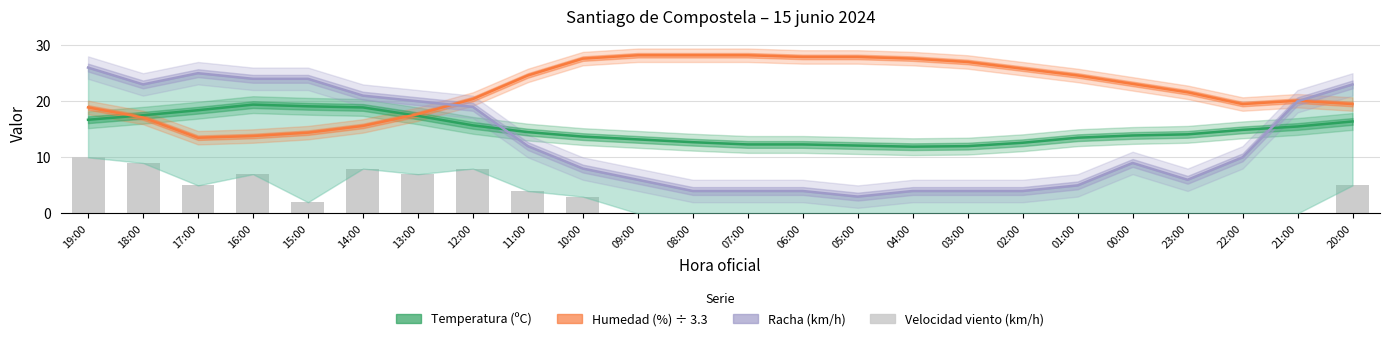

Reading right to left, transcribe all the data shown in this chart.

Temperatura (ºC): 20:00=16.4	21:00=15.5	22:00=14.9	23:00=14.1	00:00=13.9	01:00=13.5	02:00=12.6	03:00=12.0	04:00=11.9	05:00=12.1	06:00=12.3	07:00=12.3	08:00=12.7	09:00=13.2	10:00=13.7	11:00=14.5	12:00=15.7	13:00=17.4	14:00=18.9	15:00=19.1	16:00=19.4	17:00=18.4	18:00=17.5	19:00=16.7
Humedad (%) ÷ 3.3: 20:00=19.5	21:00=20.1	22:00=19.5	23:00=21.6	00:00=23.1	01:00=24.6	02:00=25.8	03:00=27.0	04:00=27.6	05:00=27.9	06:00=27.9	07:00=28.2	08:00=28.2	09:00=28.2	10:00=27.6	11:00=24.6	12:00=20.4	13:00=17.7	14:00=15.6	15:00=14.4	16:00=13.8	17:00=13.5	18:00=17.1	19:00=18.9
Racha (km/h): 20:00=23.0	21:00=20.0	22:00=10.0	23:00=6.0	00:00=9.0	01:00=5.0	02:00=4.0	03:00=4.0	04:00=4.0	05:00=3.0	06:00=4.0	07:00=4.0	08:00=4.0	09:00=6.0	10:00=8.0	11:00=12.0	12:00=19.0	13:00=20.0	14:00=21.0	15:00=24.0	16:00=24.0	17:00=25.0	18:00=23.0	19:00=26.0
Velocidad del viento (km/h): 20:00=5.0	21:00=0.0	22:00=0.0	23:00=0.0	00:00=0.0	01:00=0.0	02:00=0.0	03:00=0.0	04:00=0.0	05:00=0.0	06:00=0.0	07:00=0.0	08:00=0.0	09:00=0.0	10:00=3.0	11:00=4.0	12:00=8.0	13:00=7.0	14:00=8.0	15:00=2.0	16:00=7.0	17:00=5.0	18:00=9.0	19:00=10.0